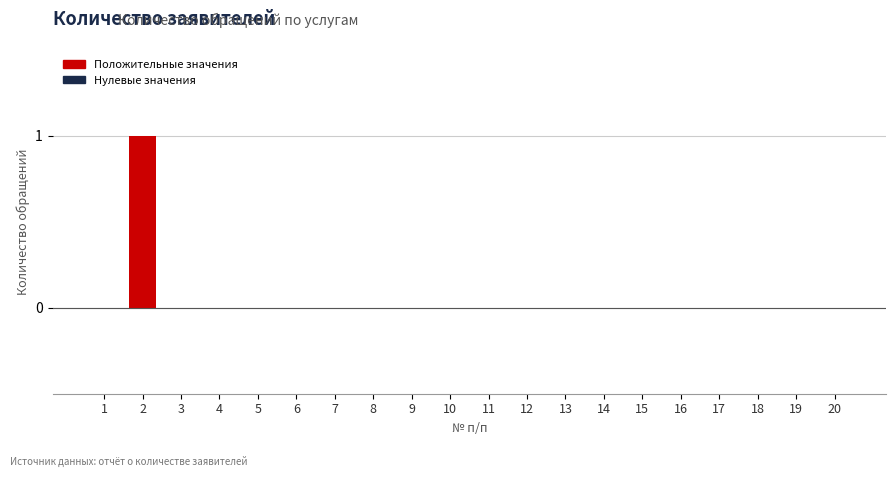

Reading left to right, transcribe all the data shown in this chart.

1=0	2=1	3=0	4=0	5=0	6=0	7=0	8=0	9=0	10=0	11=0	12=0	13=0	14=0	15=0	16=0	17=0	18=0	19=0	20=0